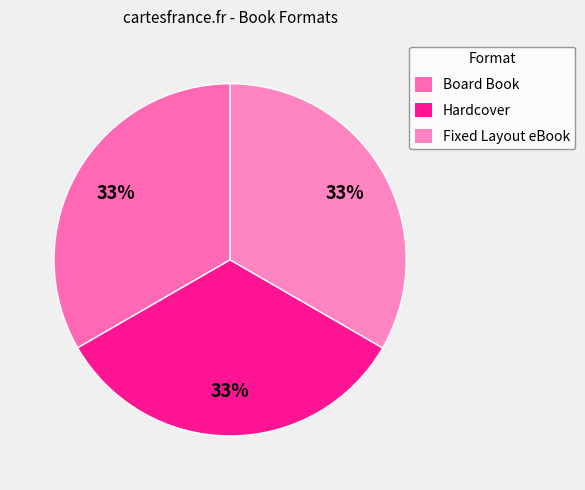

How many slices are in this pie chart?

3